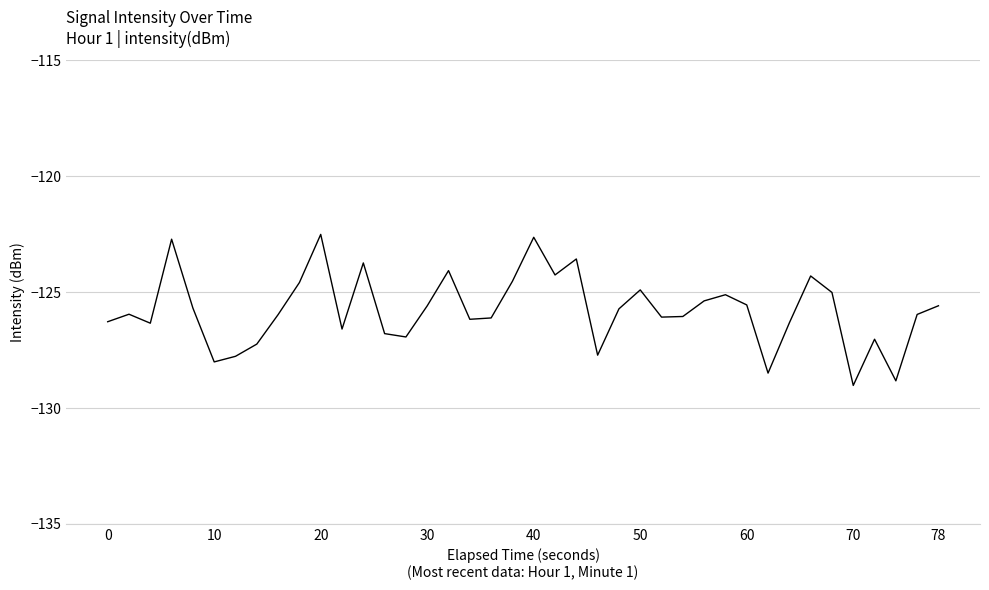

True or false: there are more than 1 points higher than both neighbors.

True